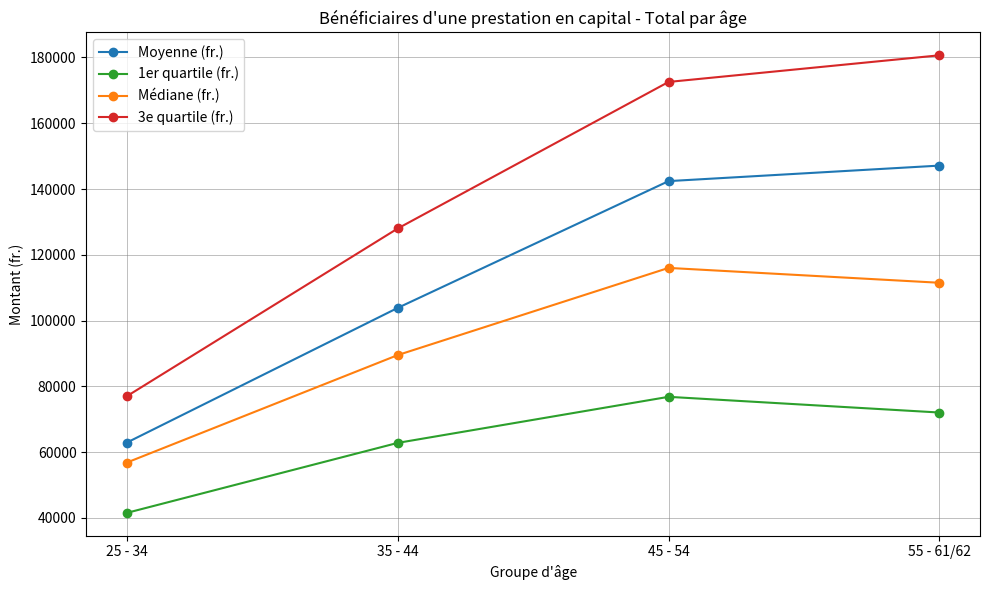

Between 35 - 44 and 55 - 61/62, which series saw the biggest shift?

3e quartile (fr.)